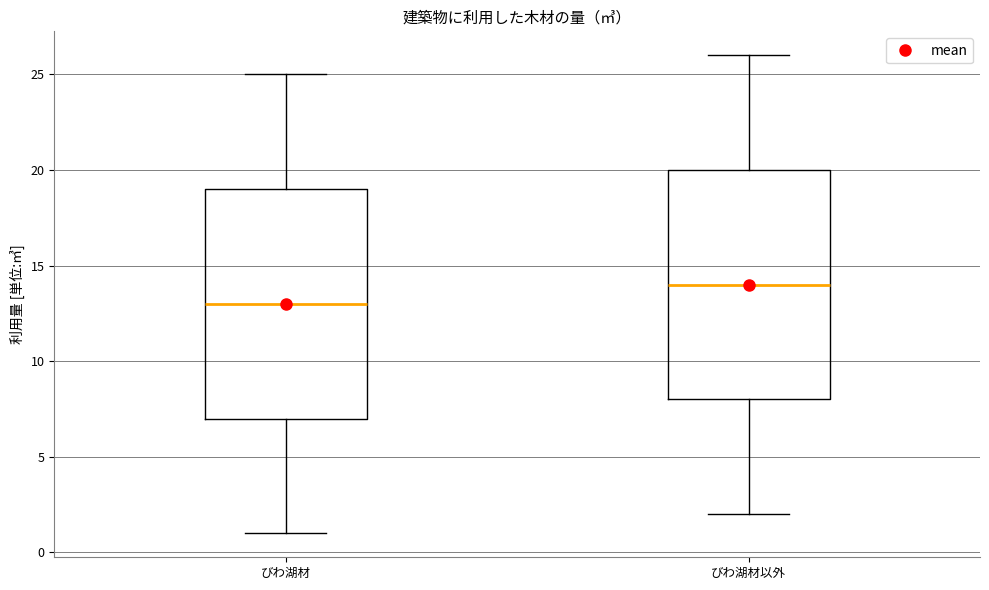

Reading left to right, read every box against the y-axis: the position of its median line, the range the box covers, and the ends of its whiskers. The values are not printed on the chart, so give them approximately, as read against the axis.

びわ湖材: median 13, box 7 to 19, whiskers 1 to 25
びわ湖材以外: median 14, box 8 to 20, whiskers 2 to 26